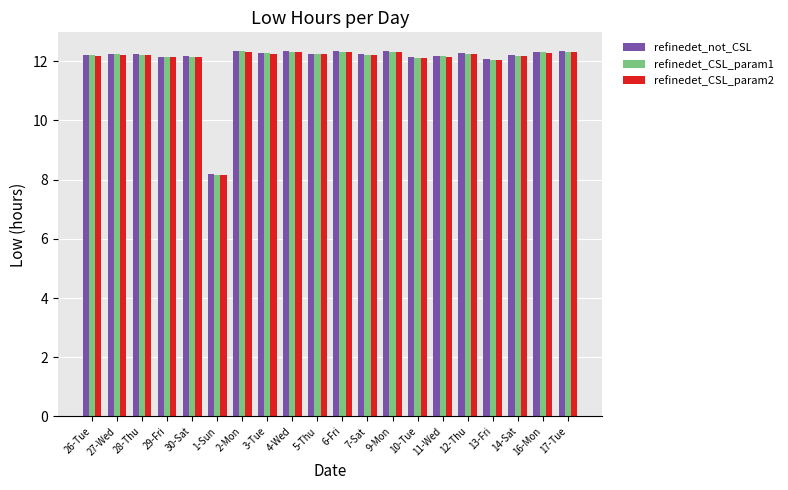

The refinedet_not_CSL series shows 4.9 at 10-Tue. True or false?

False